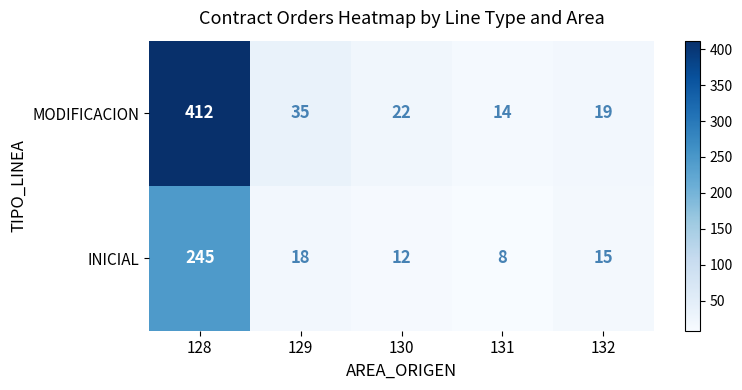

Count the number of categories in the chart.

5